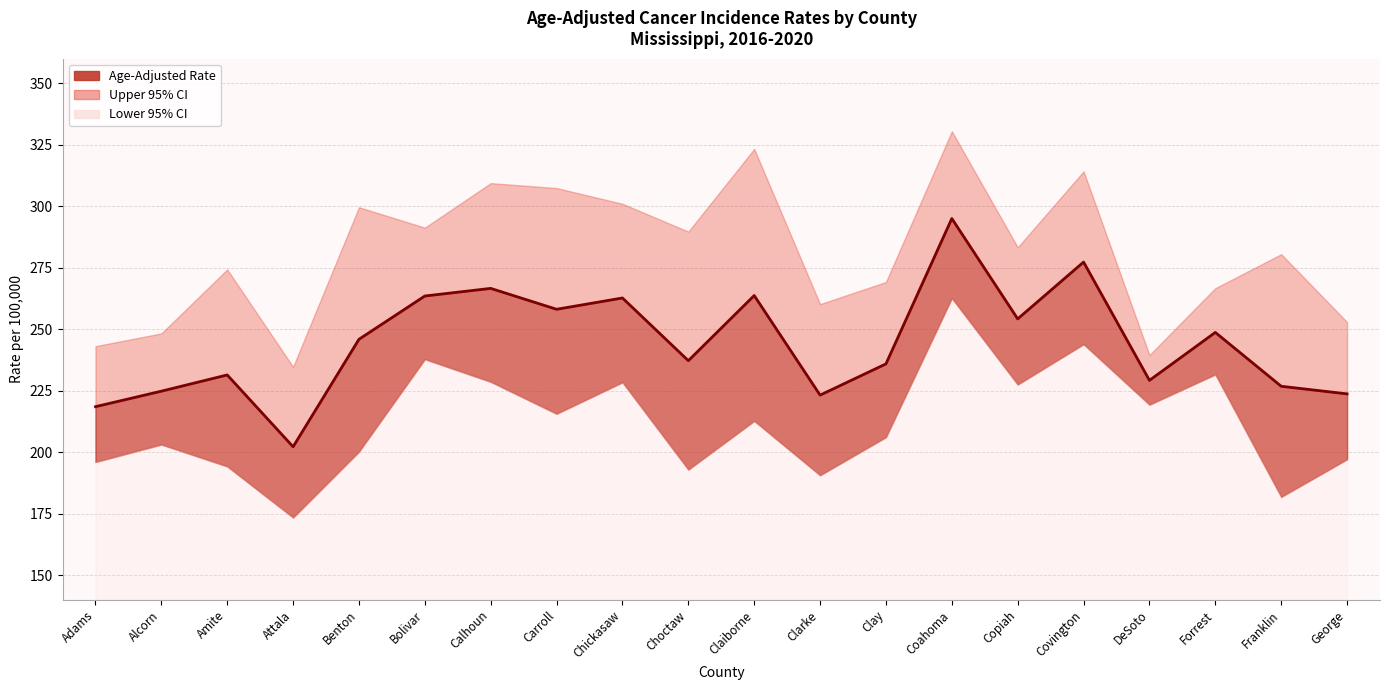

What is the value of the Upper 95% CI point at the 5th from the left?

299.6